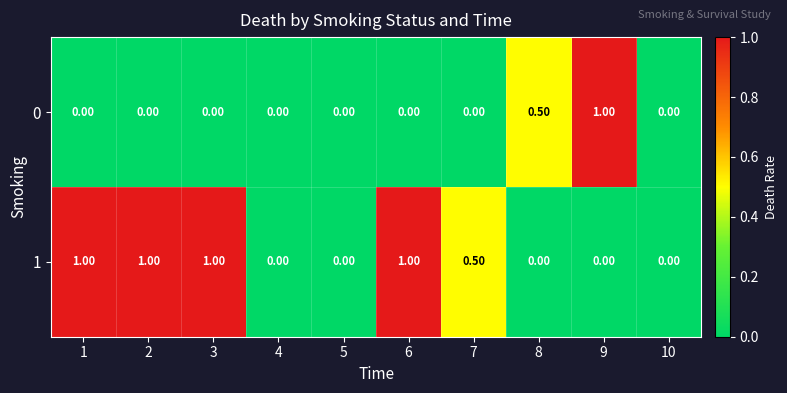

Is the value of 0 at 9 greater than the value of 1 at 9?

Yes